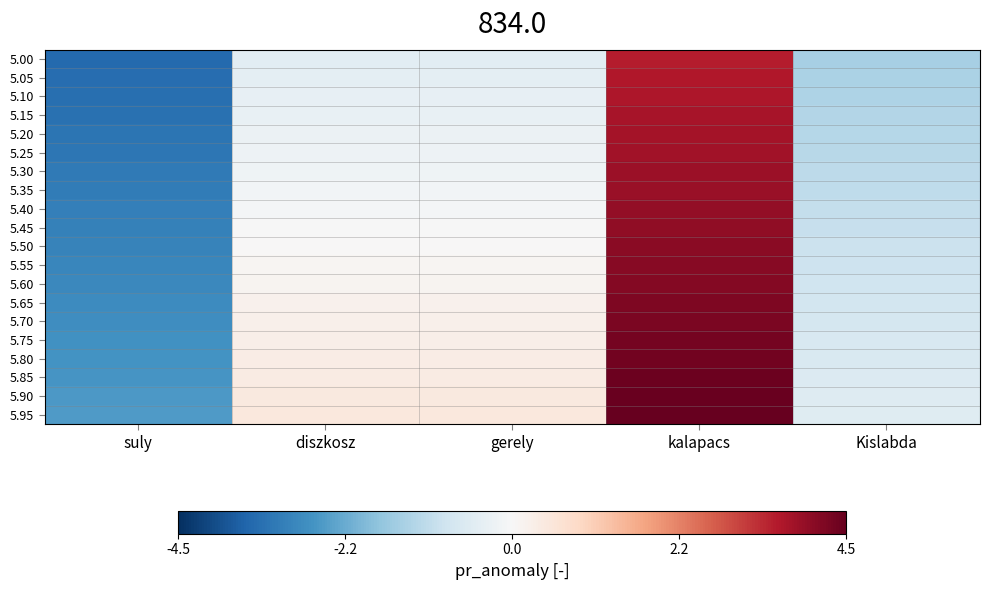

How many distinct data groups are displayed?

20